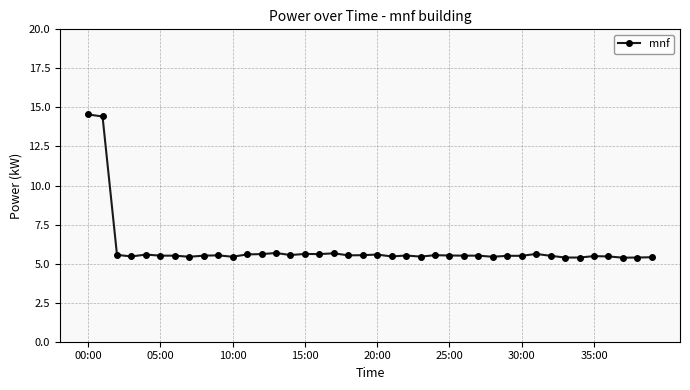

What is the value of the 31st point from the left?

5.5